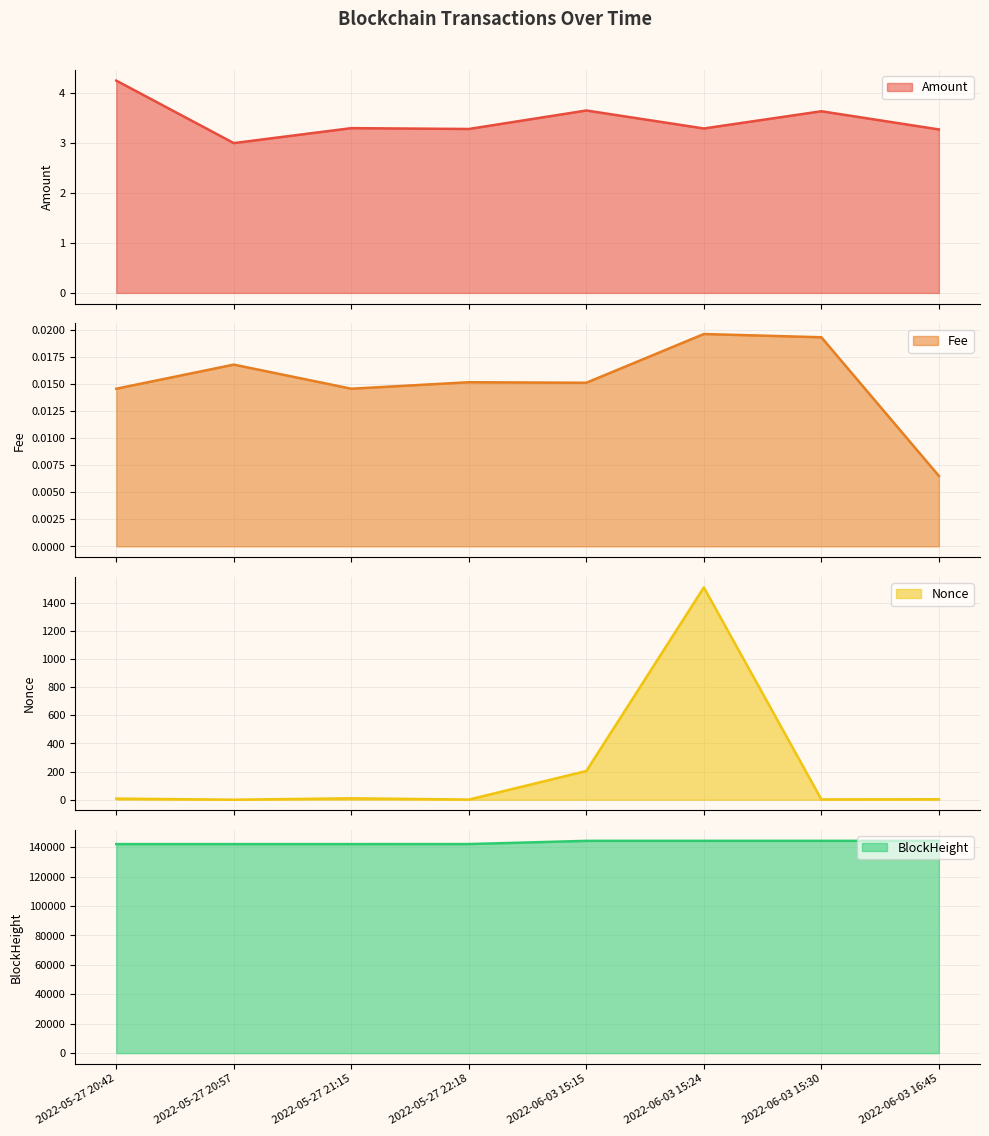

Which label corresponds to the largest value in the chart?

2022-06-03 16:45